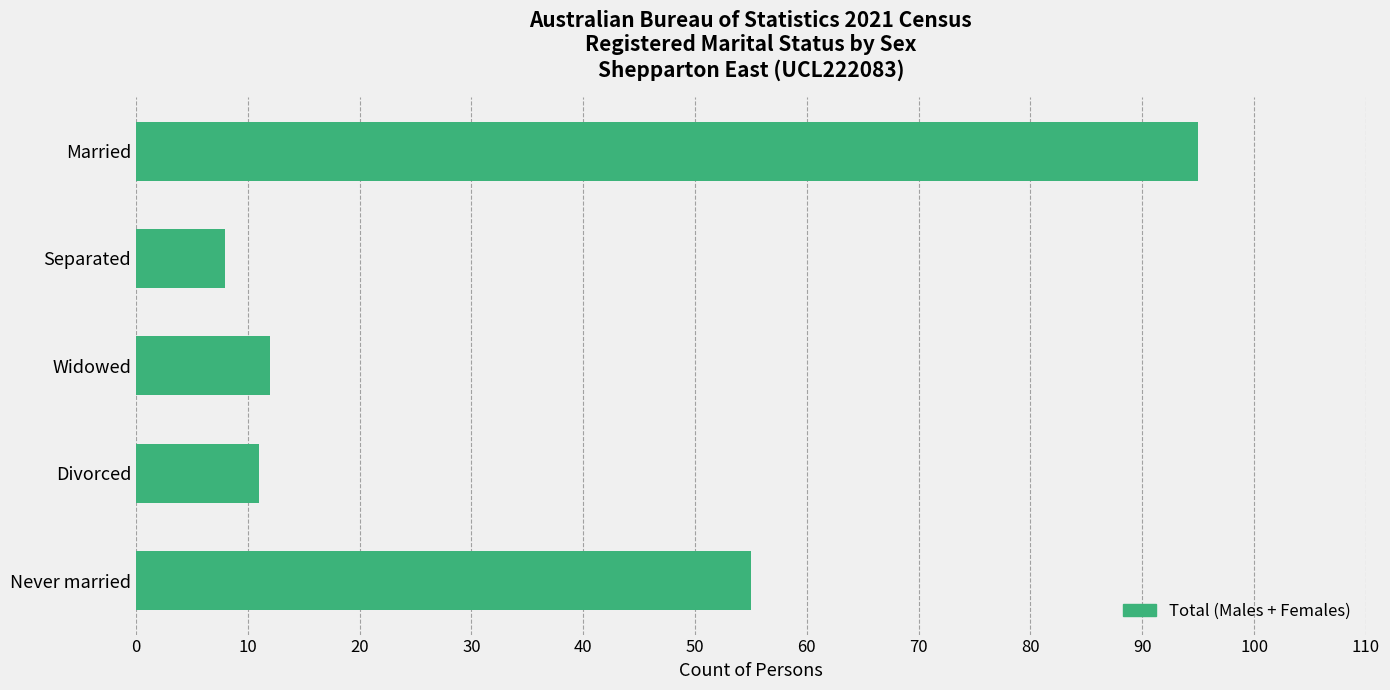

Rank the categories by value from lowest to highest.

Separated, Divorced, Widowed, Never married, Married